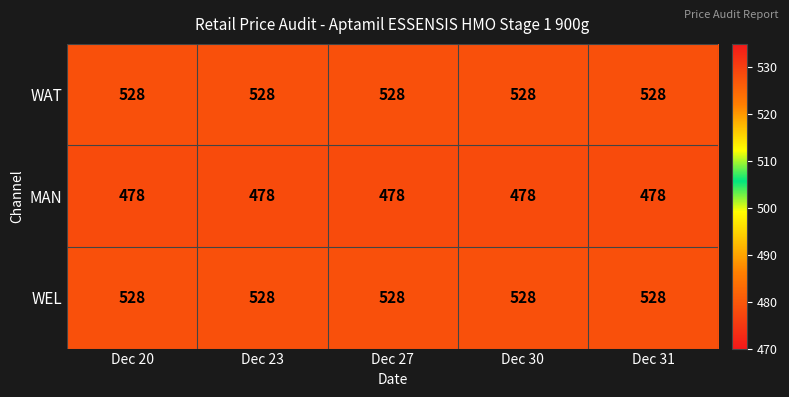

What is the spread (max minus min) of values at Dec 30?

50